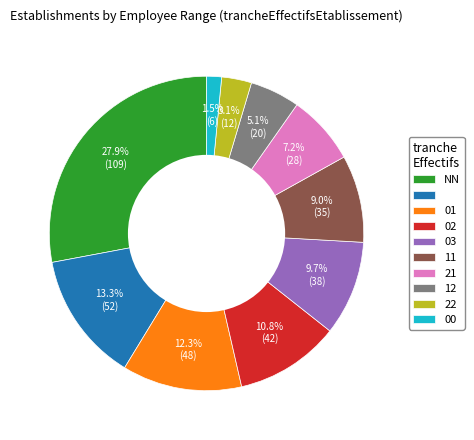

Is there a majority slice in this chart?

No